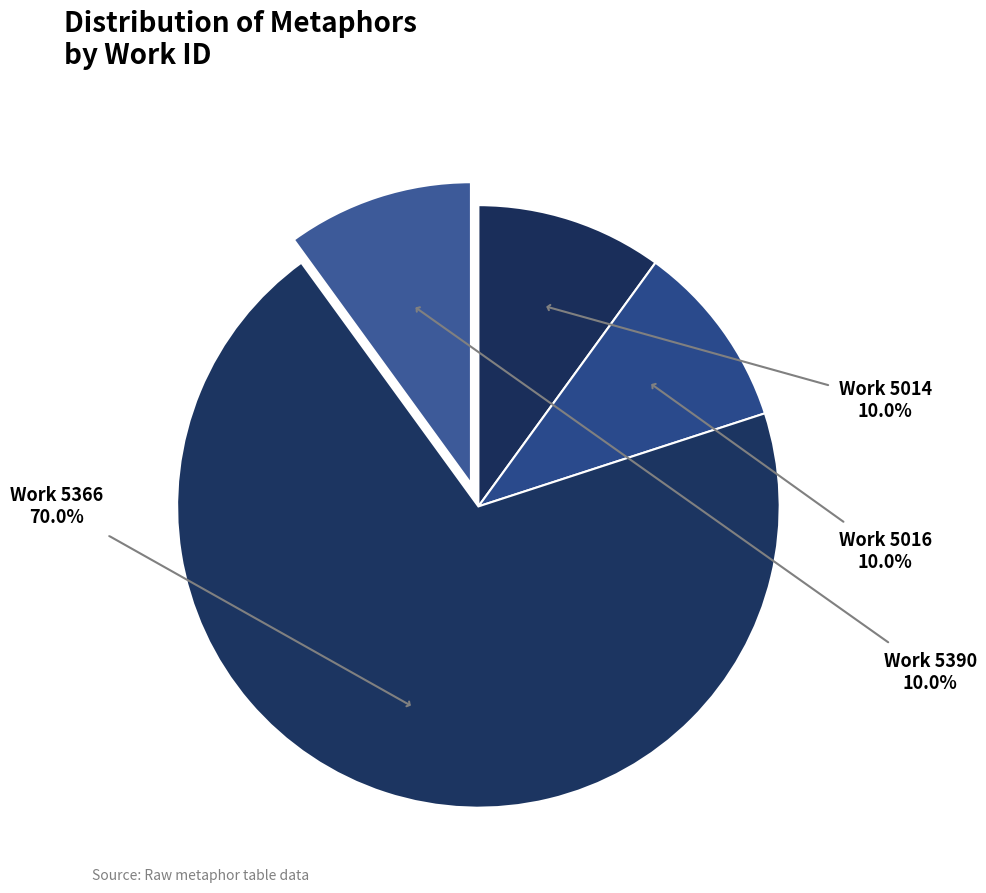

Count the number of slices in the pie.

4